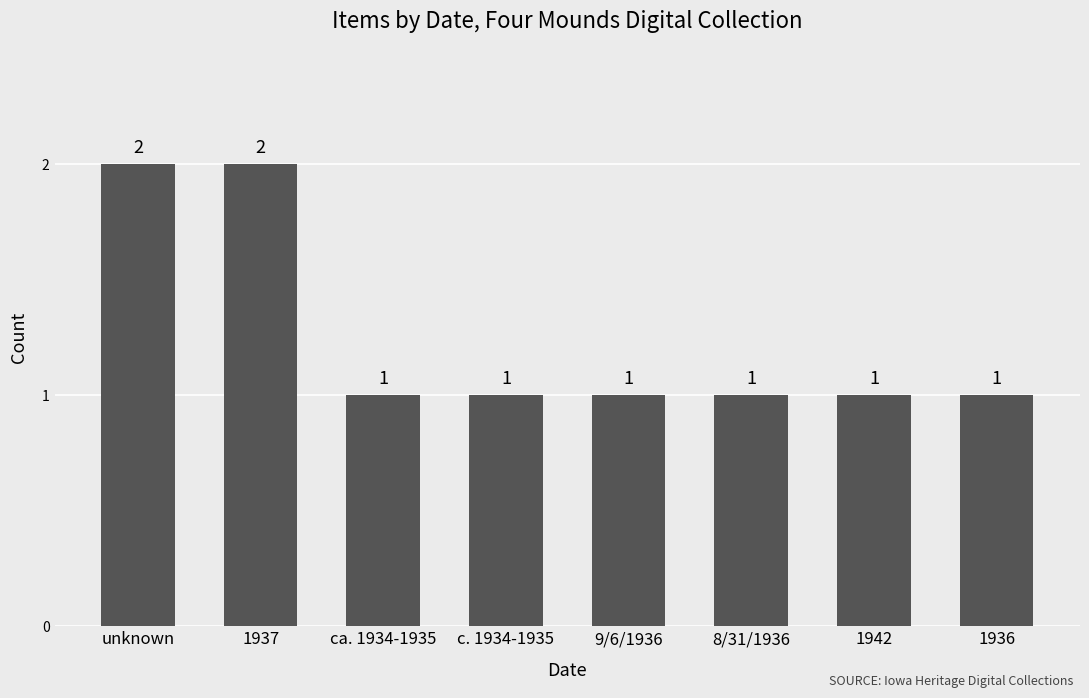

What position from the right is unknown?

8